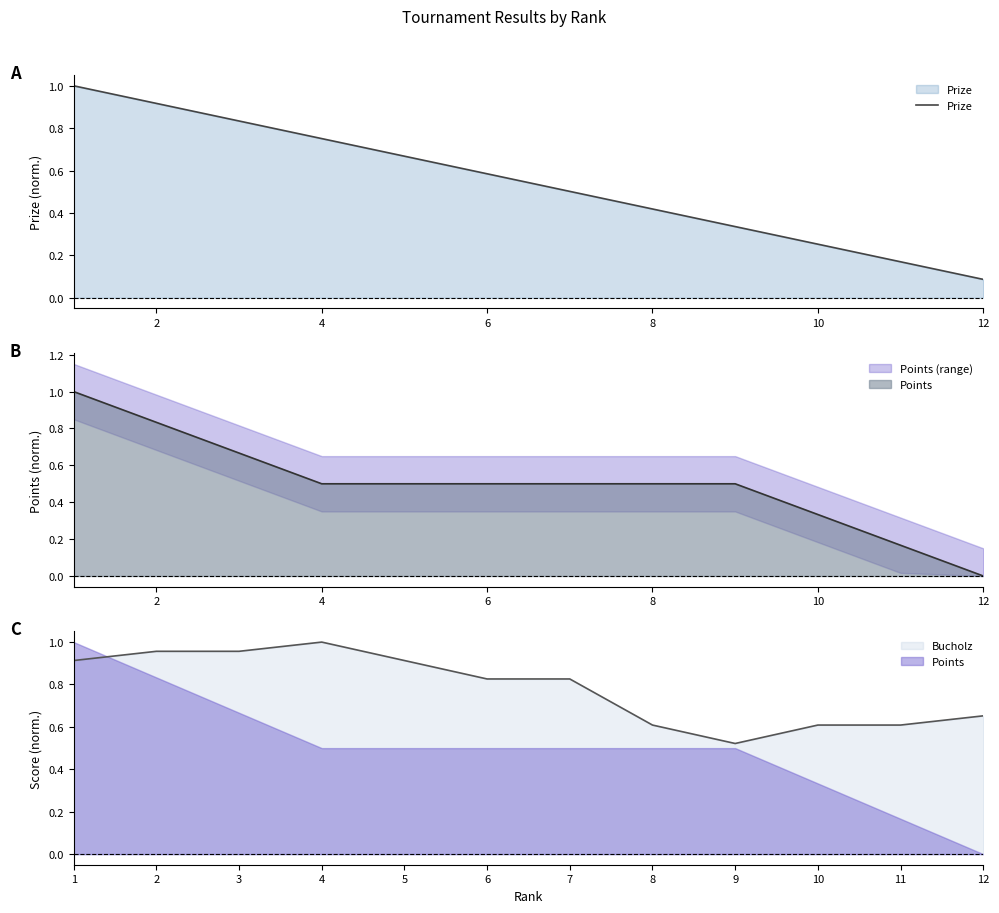

Is it true that Prize equals 0.5 at 4?

False